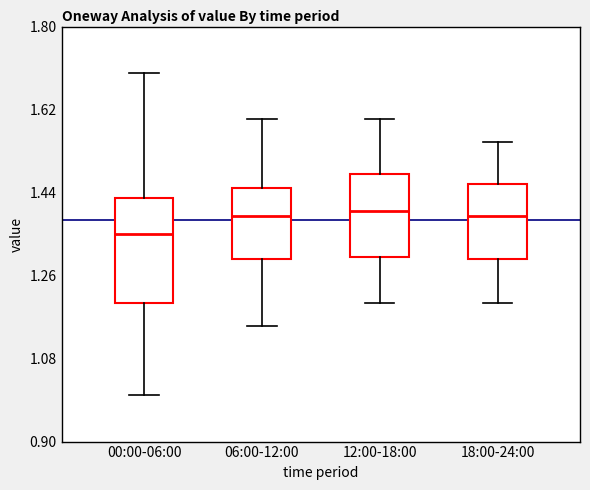

Comparing the boxes themselves (not the whiskers), which one is the tallest?

00:00-06:00